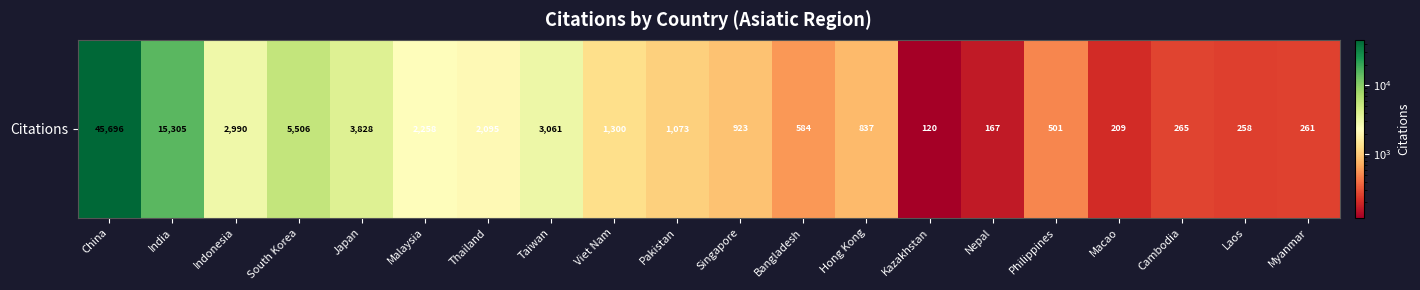

Reading left to right, transcribe all the data shown in this chart.

45696	15305	2990	5506	3828	2258	2095	3061	1300	1073	923	584	837	120	167	501	209	265	258	261